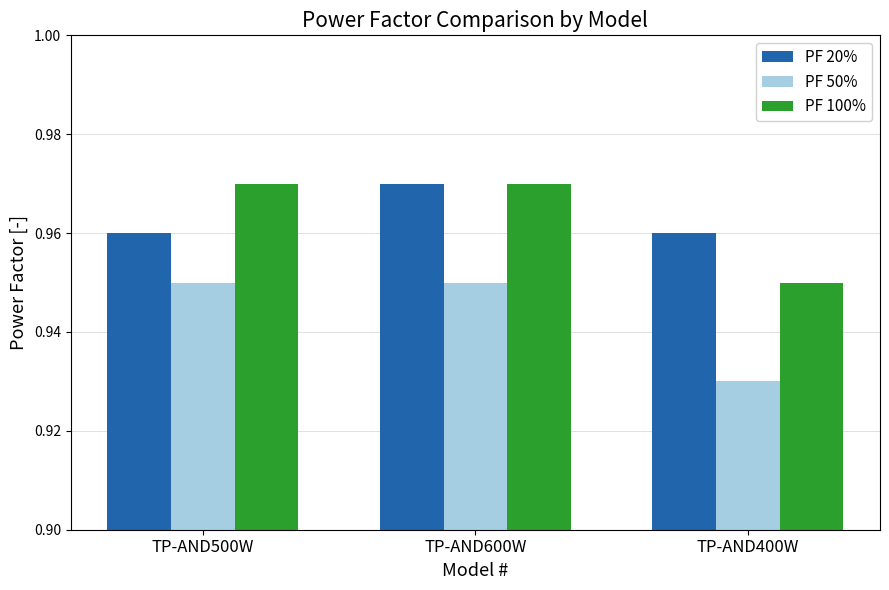

What is the sum of all PF 50% values?

2.8